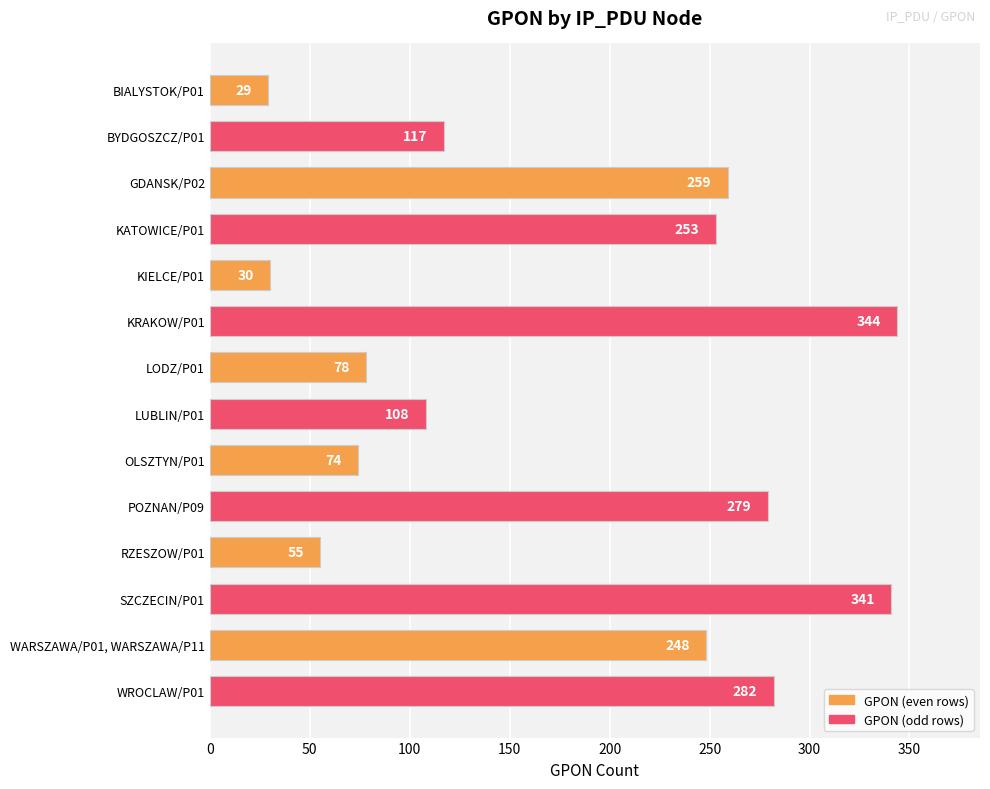

Are the bars horizontal?

Yes